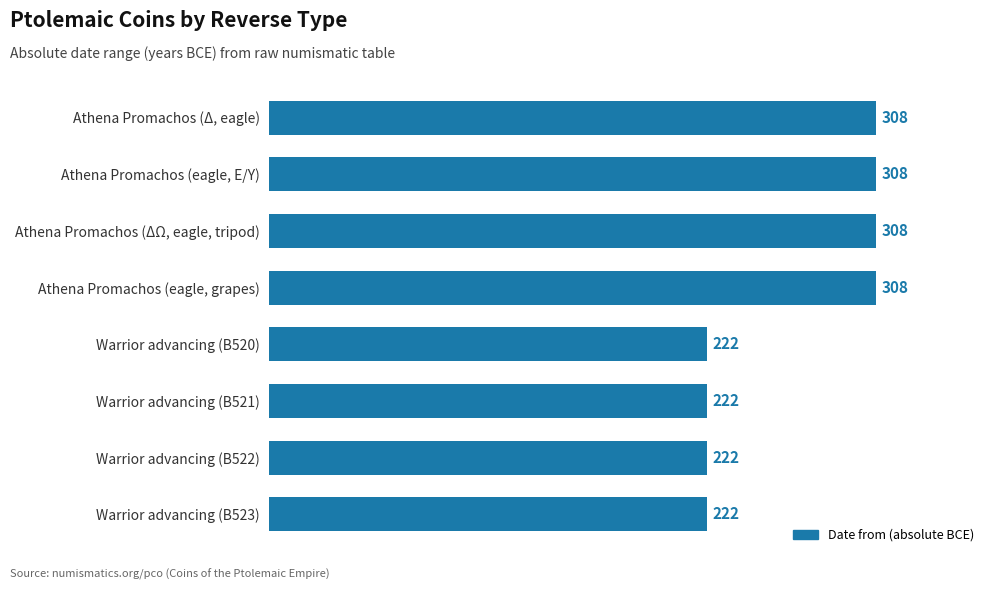

Reading top to bottom, transcribe all the data shown in this chart.

308	308	308	308	222	222	222	222